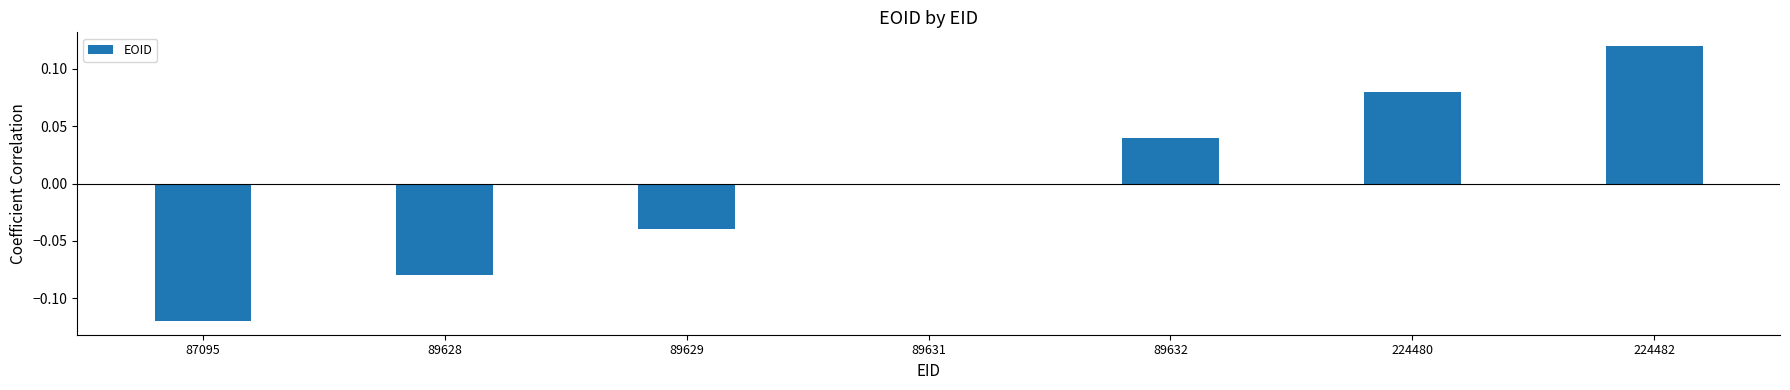

Which has a higher value, 87095 or 224482?

224482